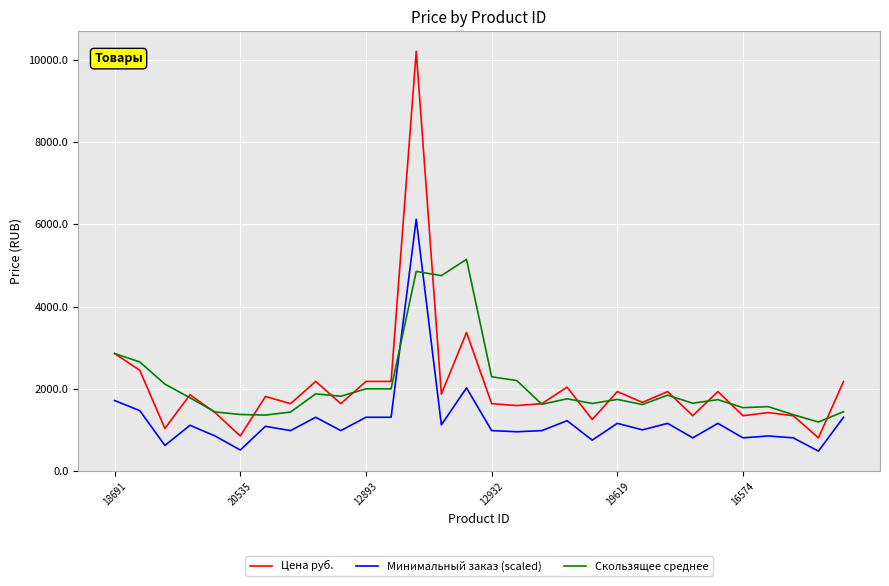

What is the average value of the Минимальный заказ (scaled) series?

1231.7